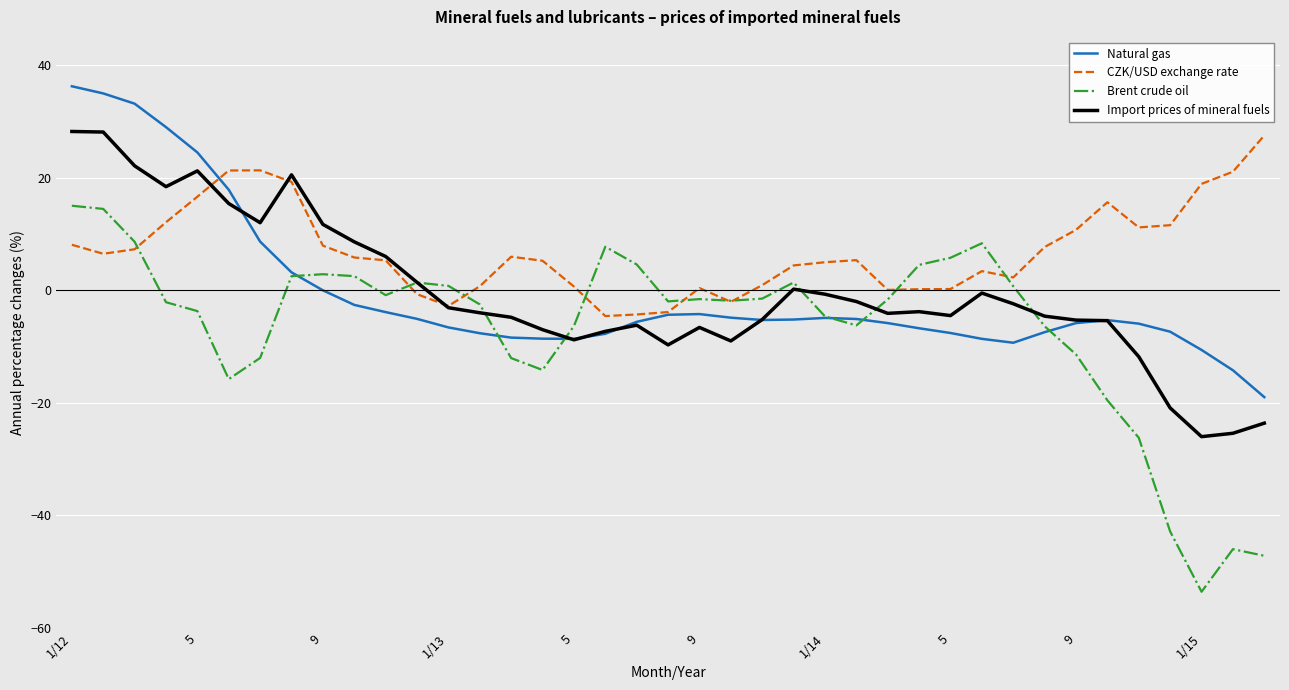

Which series has the largest total across all categories?

CZK/USD exchange rate